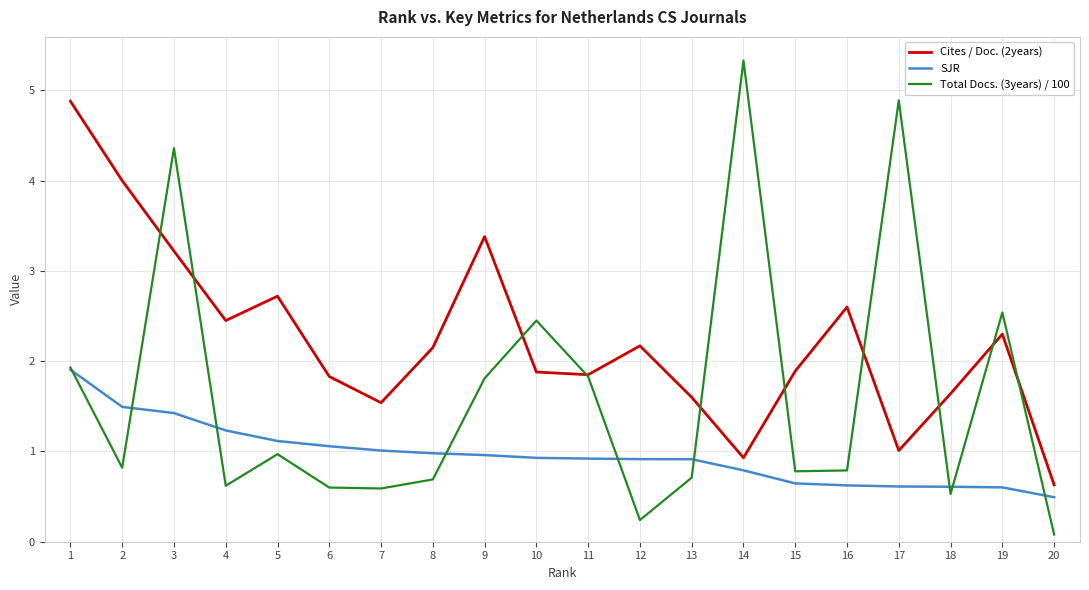

What is the average value of the Total Docs. (3years) / 100 series?

1.6